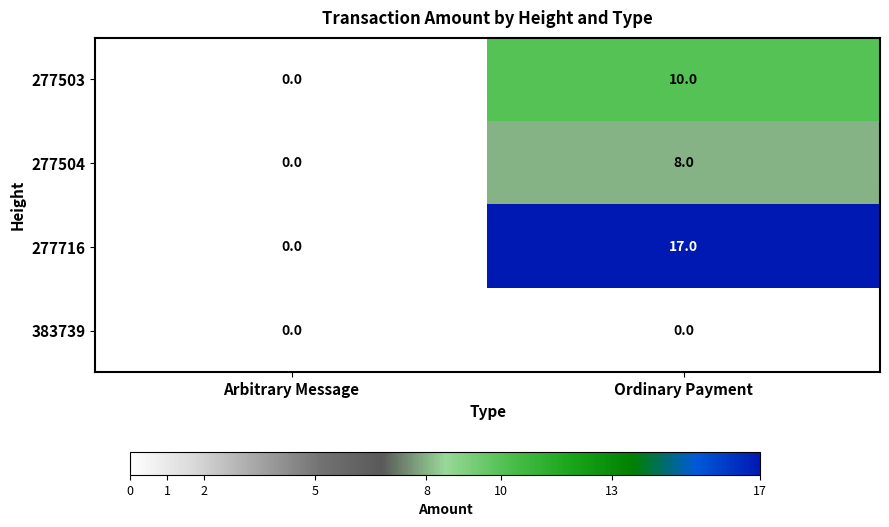

Reading left to right, extract all data points from this chart.

277503: 0	10
277504: 0	8
277716: 0	17
383739: 0	0